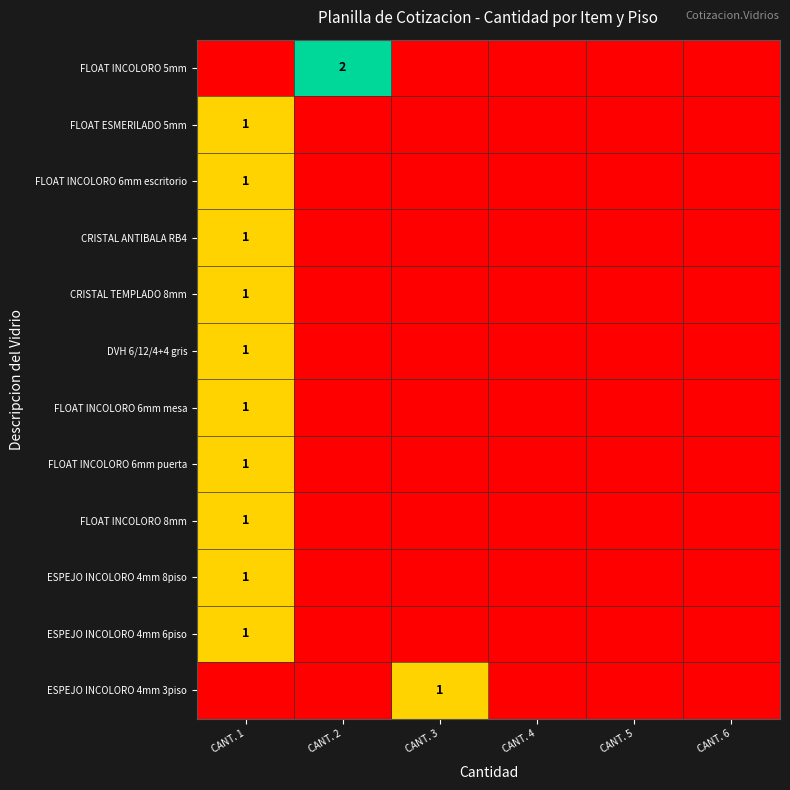

True or false: ESPEJO INCOLORO 4mm 3piso has a value of 1 at CANT. 3.

True